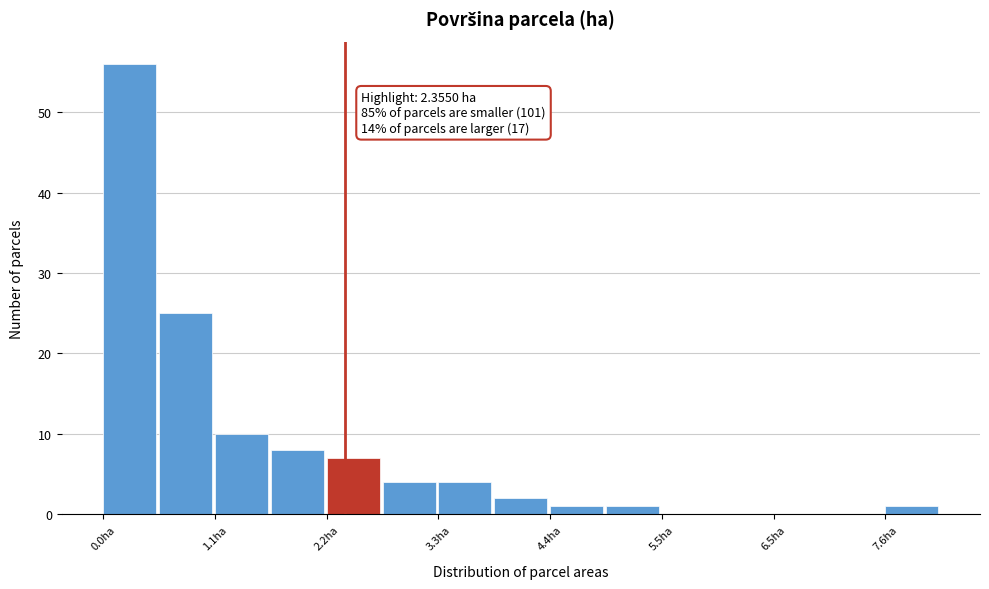

Read against the x-axis, roughly where is the centre of the tallest bar?

0.2